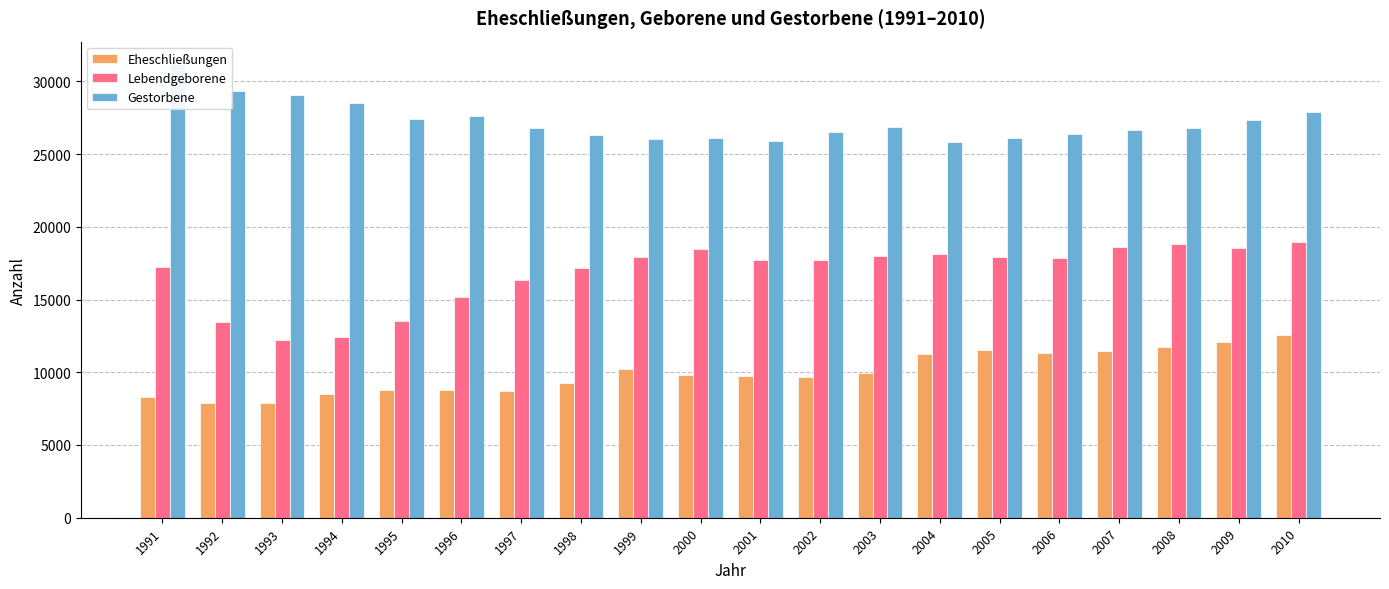

Between 1997 and 1998, which series saw the biggest shift?

Lebendgeborene